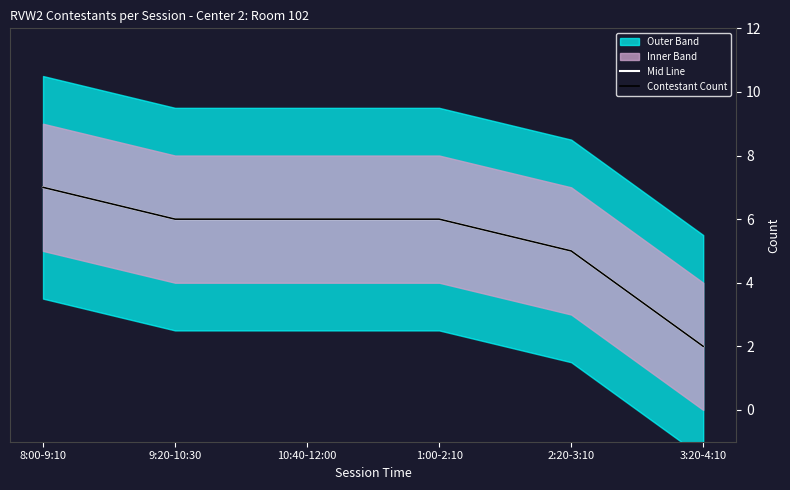

True or false: Mid Line and Contestant Count intersect in this chart.

False